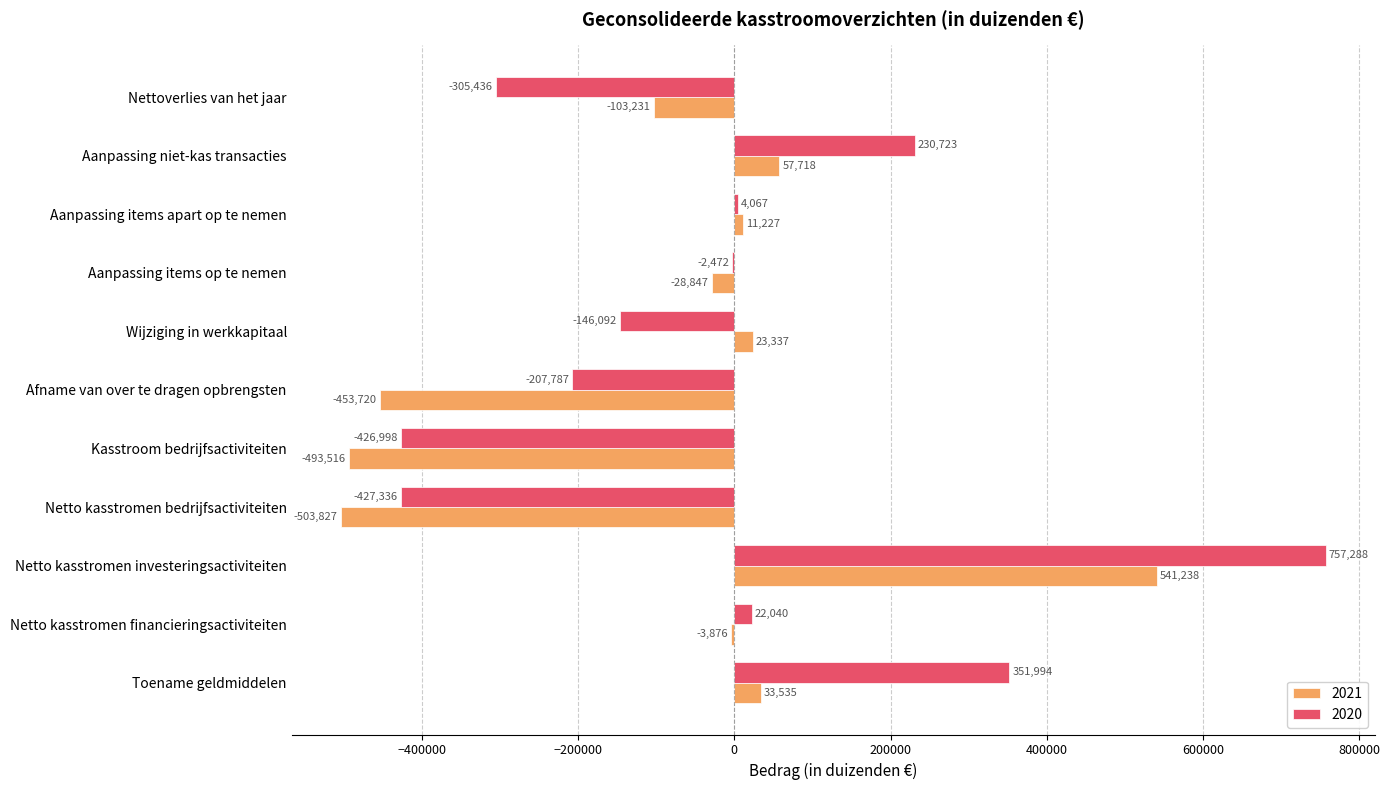

True or false: 2021 has a value of -674271 at Netto kasstromen bedrijfsactiviteiten.

False